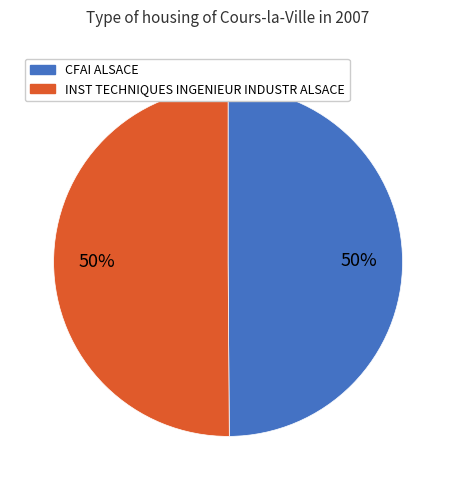

Approximately how many times larger is the value at INST TECHNIQUES INGENIEUR INDUSTR ALSACE compared to CFAI ALSACE?

1.0